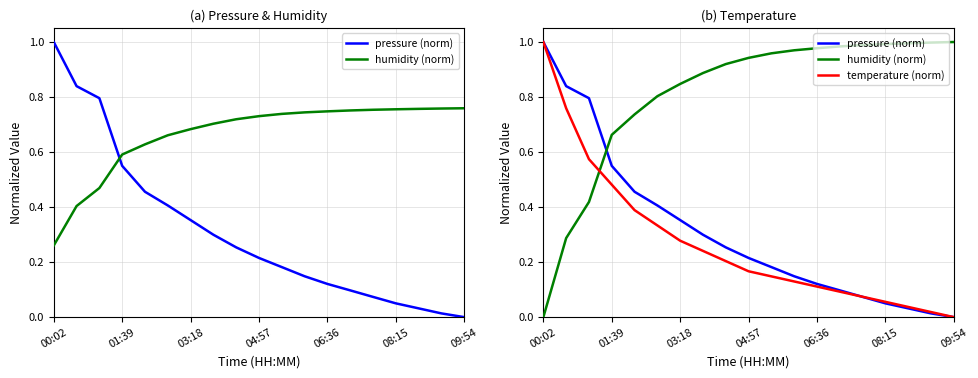

What is the difference between the humidity (norm) values at 14 and 7?

0.1